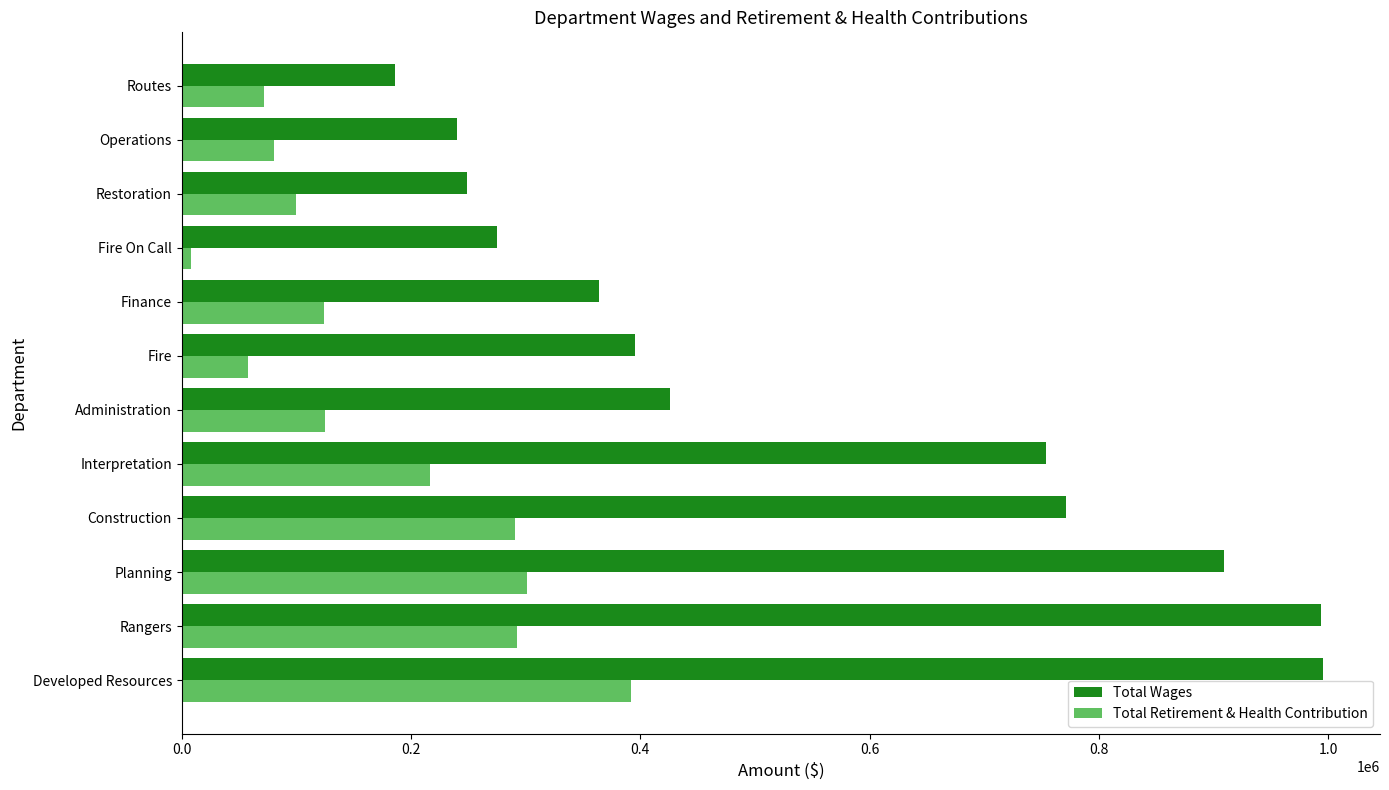

What is the greatest value displayed?

995330